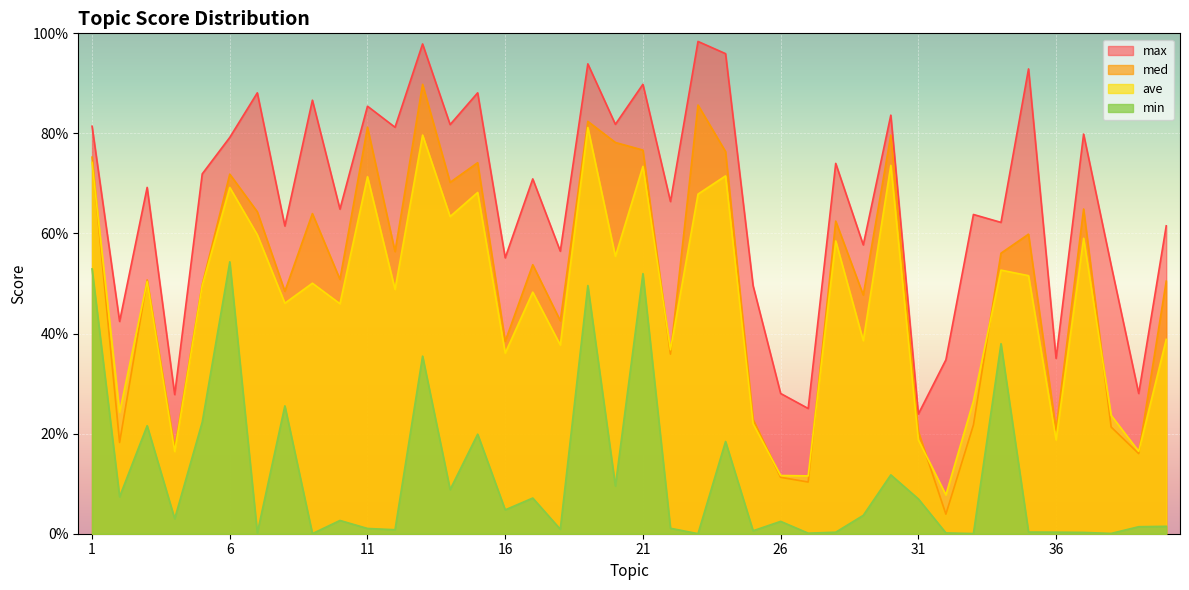

Which series changed the most between 6 and 16?

min